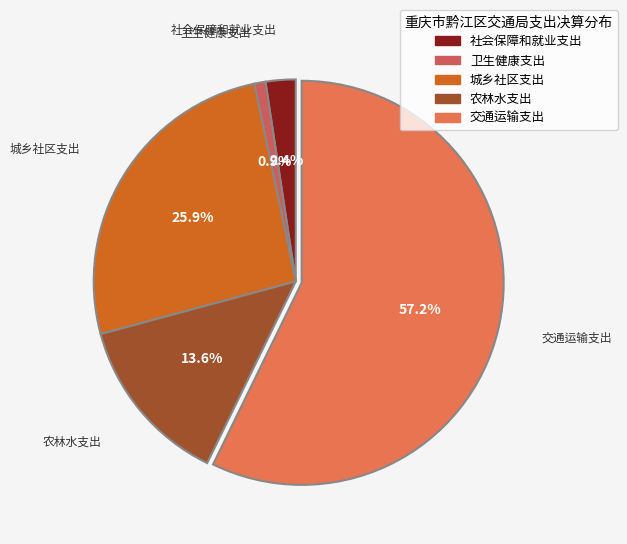

True or false: 交通运输支出 accounts for 57% of the total.

True